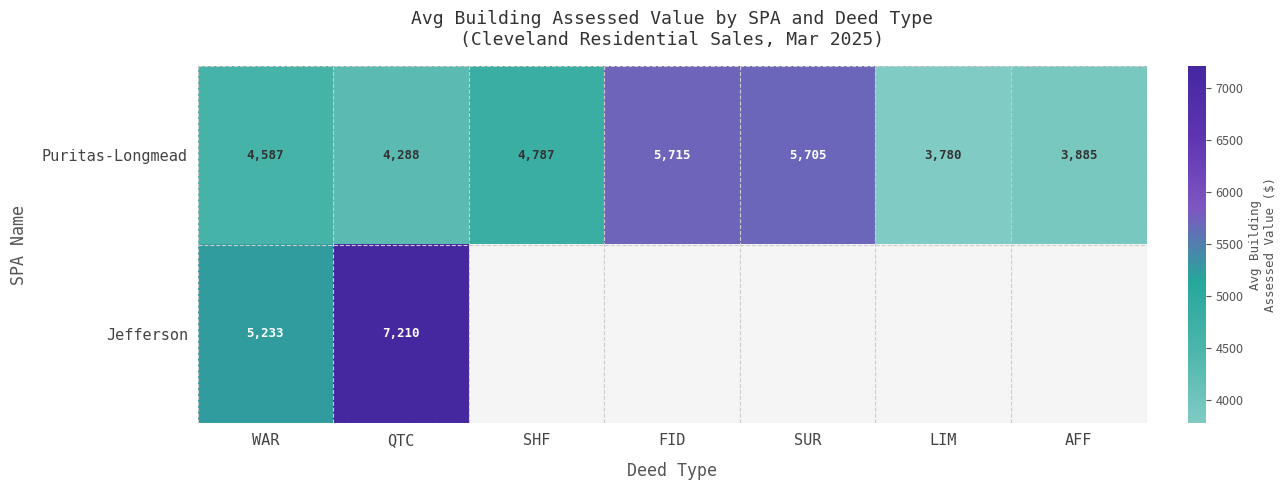

Rank the series at WAR from lowest to highest value.

Puritas-Longmead, Jefferson